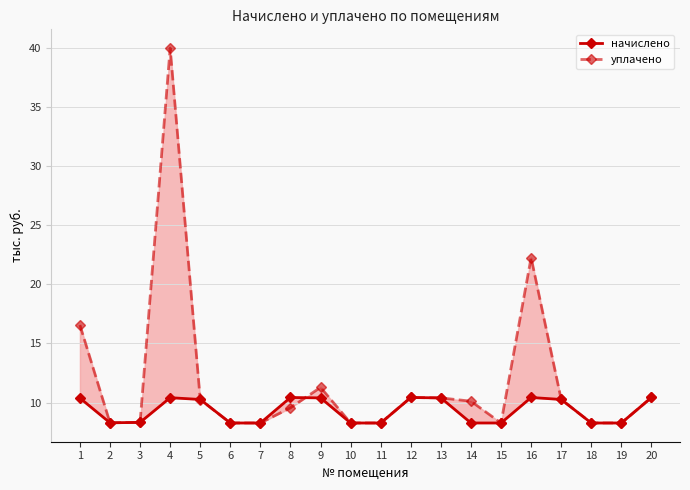

How many intersections are there between начислено and уплачено?

2